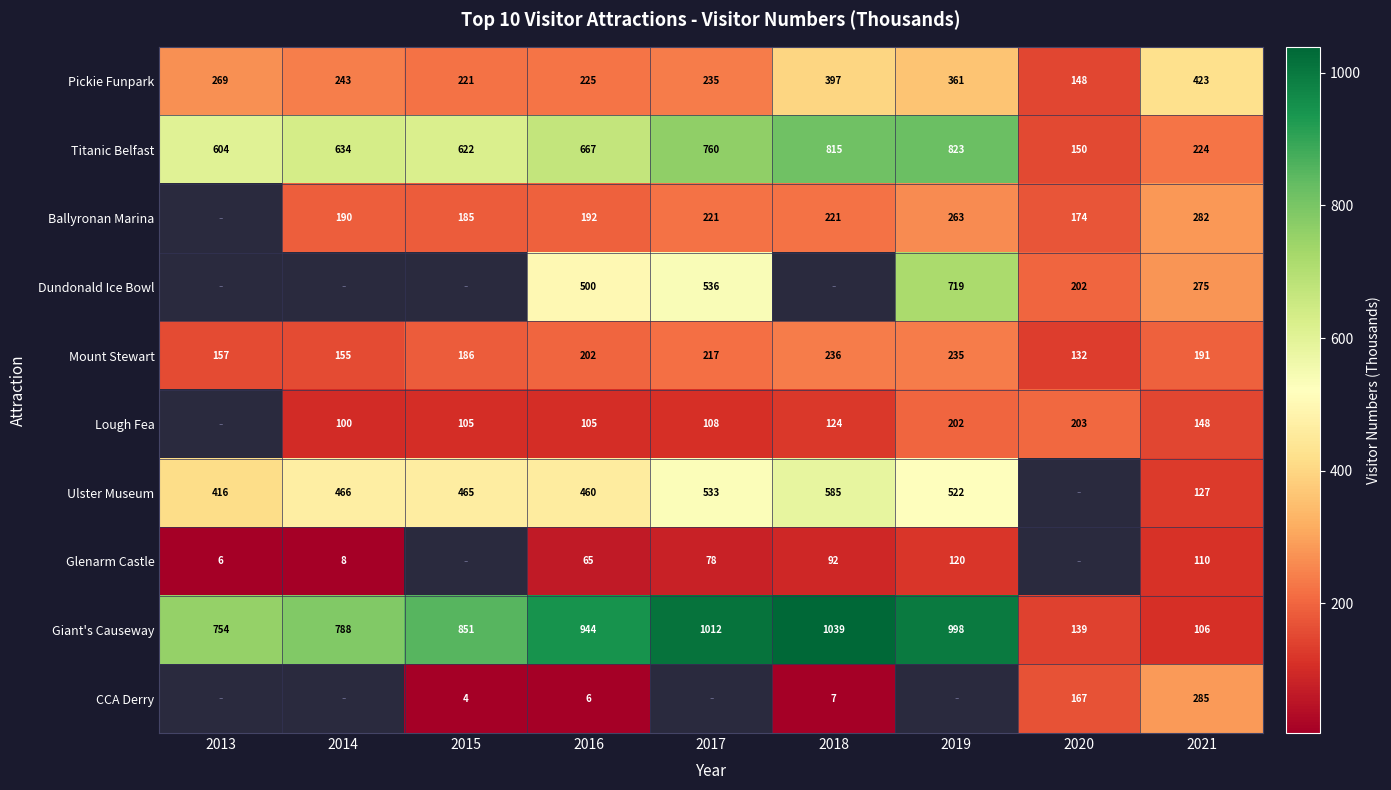

The value of Titanic Belfast at 2016 is 382.8. True or false?

False